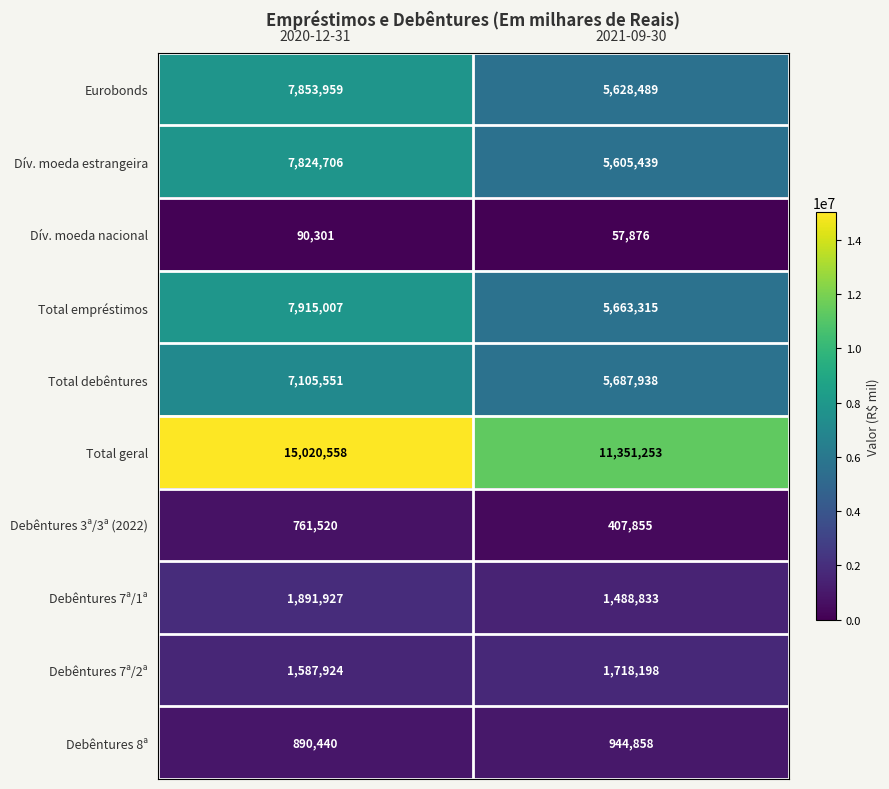

What is the difference between the Total empréstimos values at 2020-12-31 and 2021-09-30?

2251692